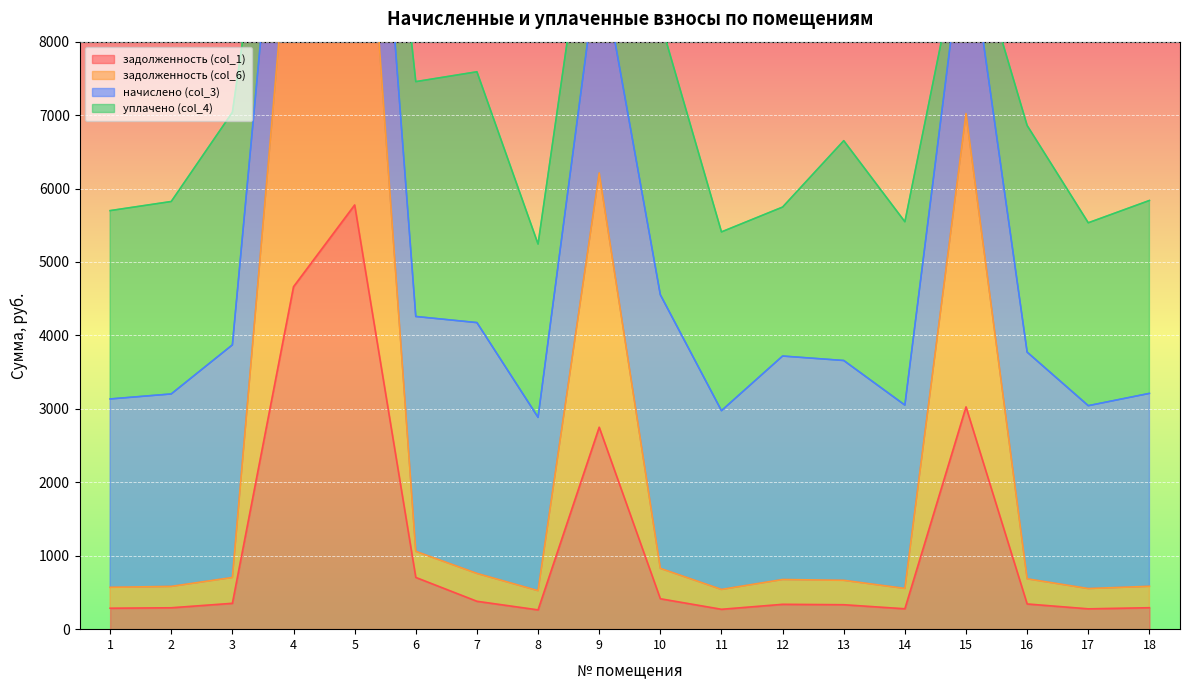

List the labels in order of задолженность (col_1) value, smallest first.

8, 11, 17, 14, 1, 2, 18, 13, 12, 16, 3, 7, 10, 6, 9, 15, 4, 5